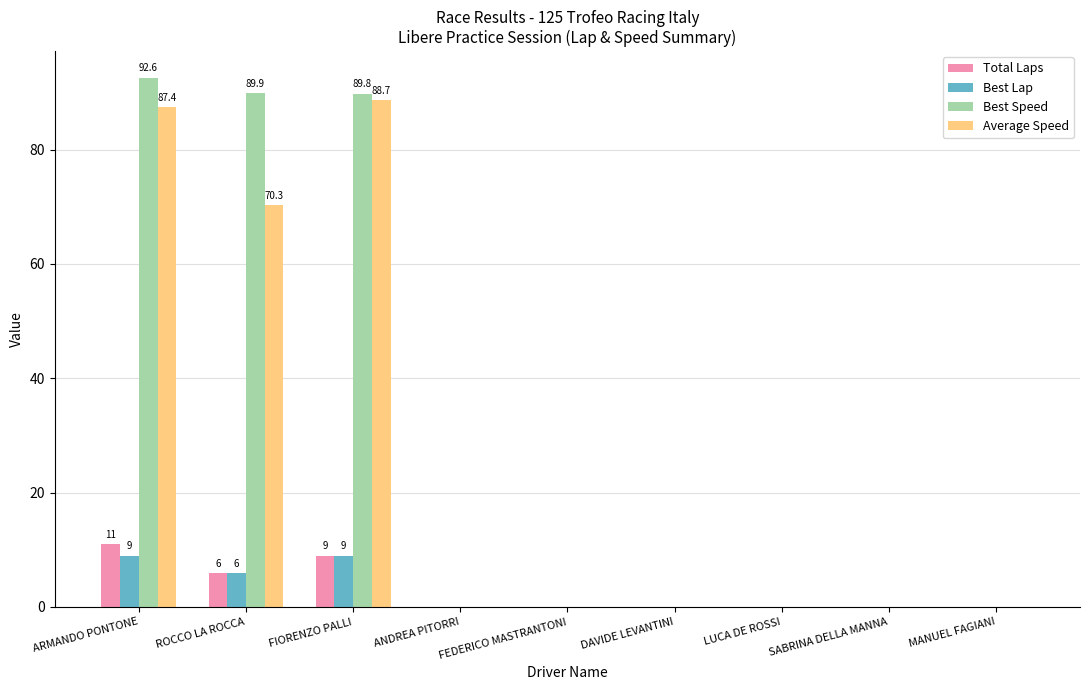

The Best Lap series shows 9.0 at FIORENZO PALLI. True or false?

True